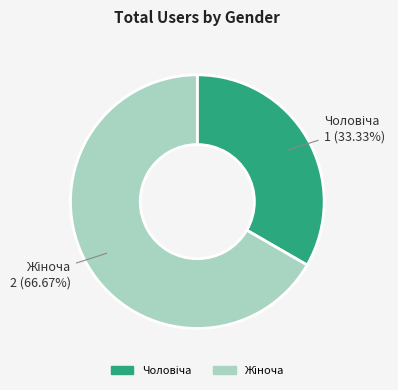

Is there any slice that represents more than half of the pie?

Yes